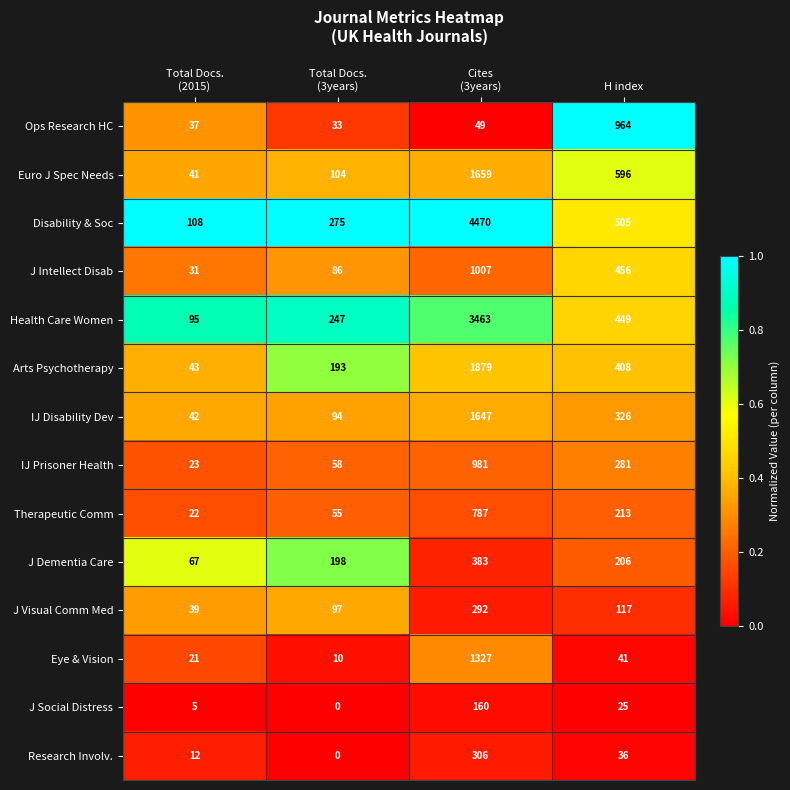

Which series changed the most between Total Docs.
(2015) and Cites
(3years)?

Disability & Soc